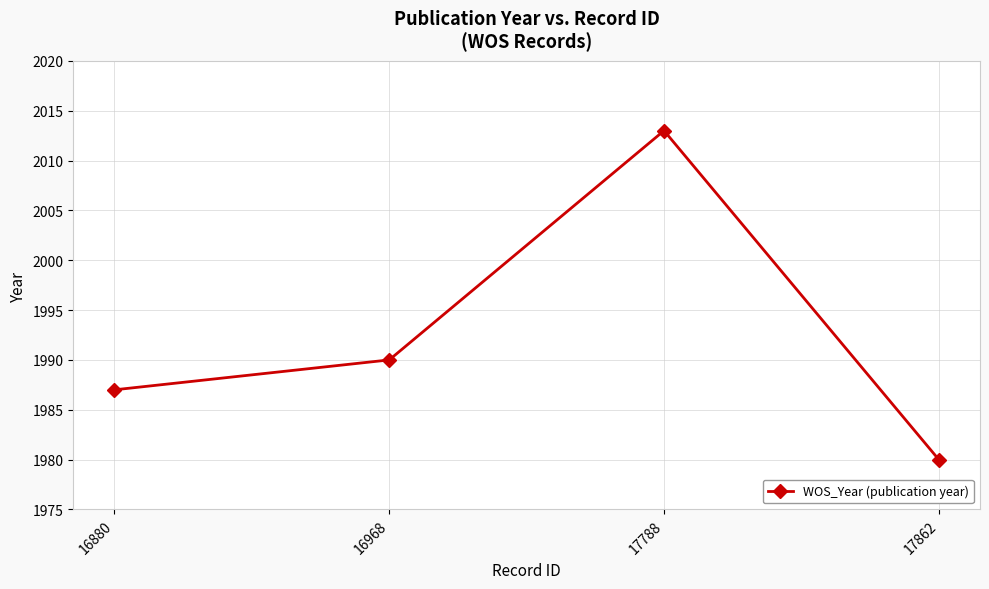

Reading left to right, extract all data points from this chart.

16880=1987	16968=1990	17788=2013	17862=1980